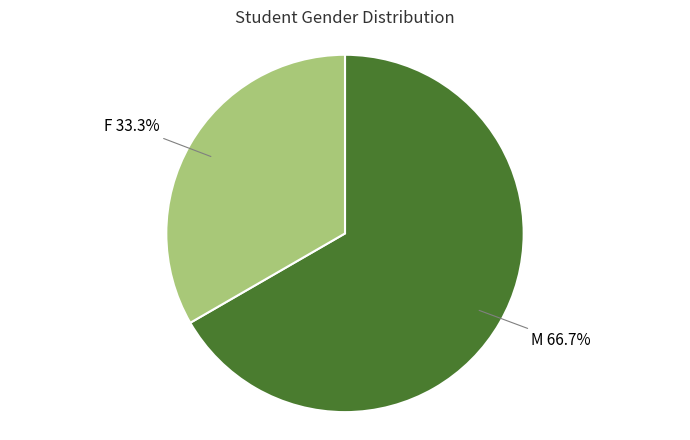

To the nearest percent, what percentage of the pie is F?

33%